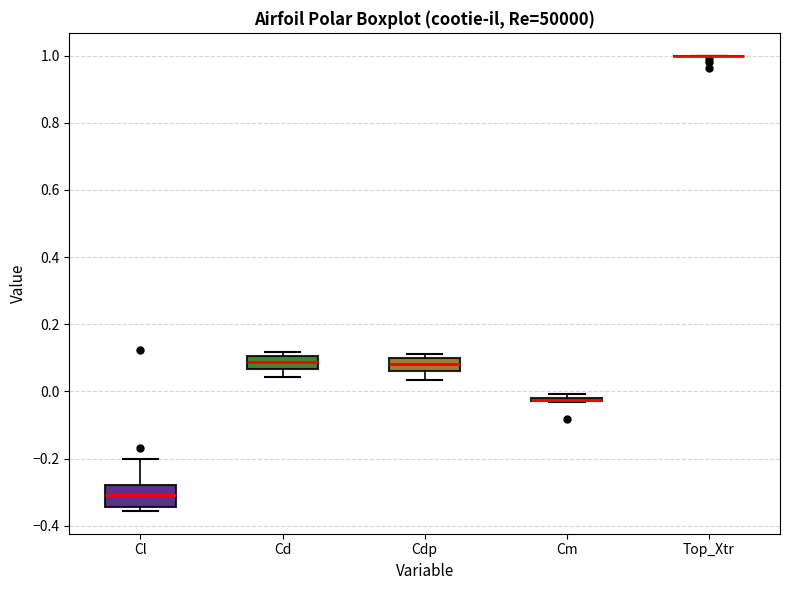

Comparing the boxes themselves (not the whiskers), which one is the tallest?

Cl